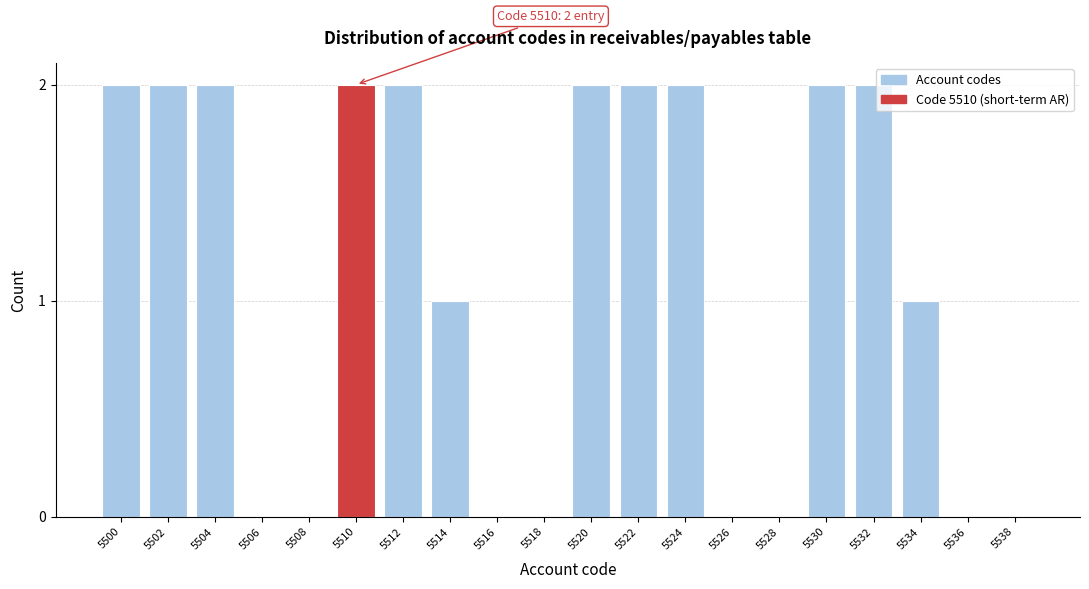

Reading left to right, list all the values displayed in this chart.

5500=2	5502=2	5504=2	5506=0	5508=0	5510=2	5512=2	5514=1	5516=0	5518=0	5520=2	5522=2	5524=2	5526=0	5528=0	5530=2	5532=2	5534=1	5536=0	5538=0